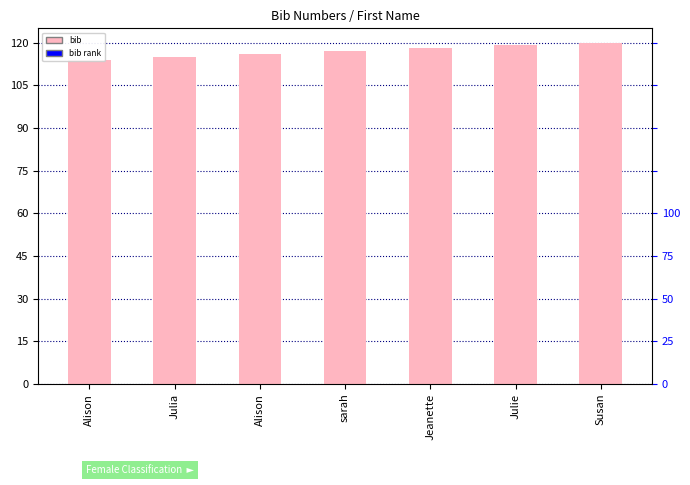

How many bars are there in total?

7